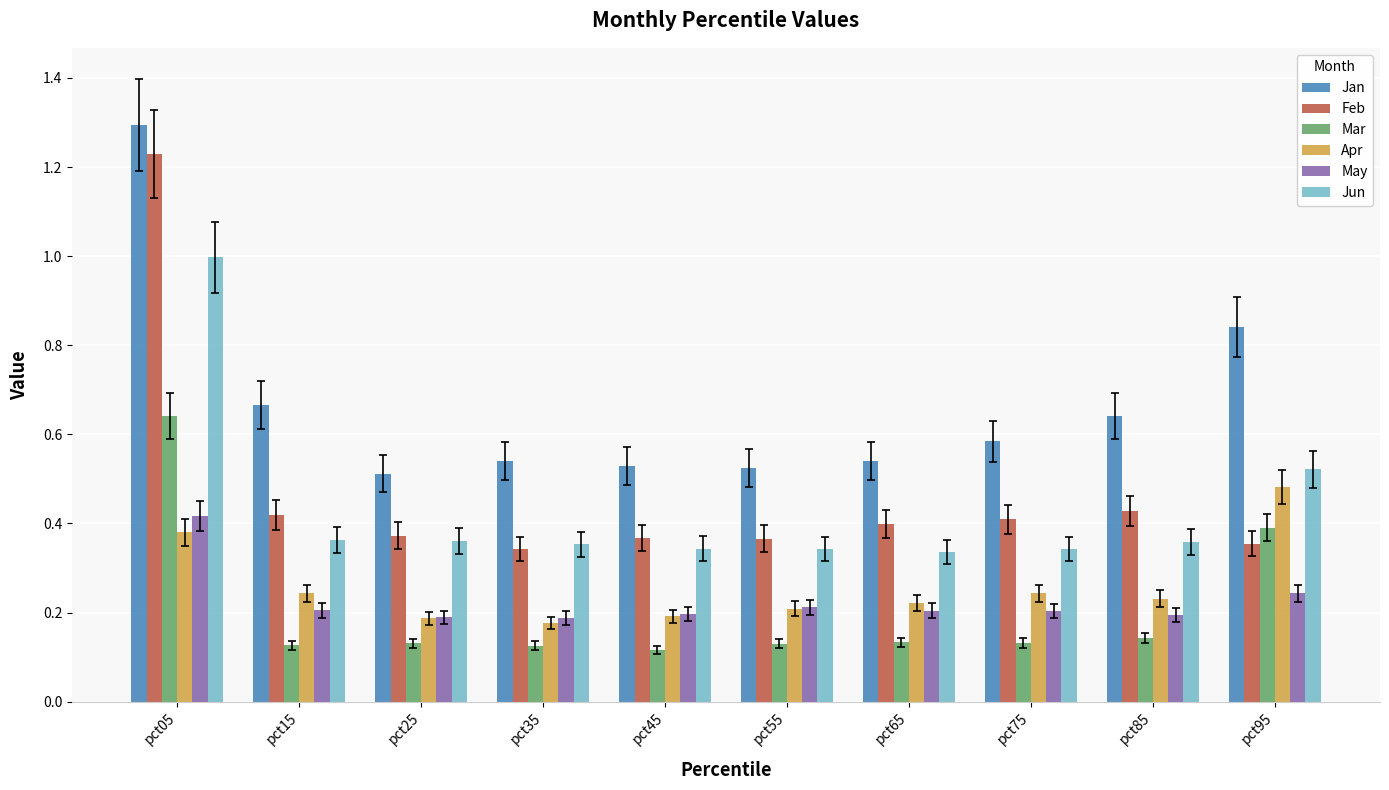

At which label does May reach its peak?

pct05